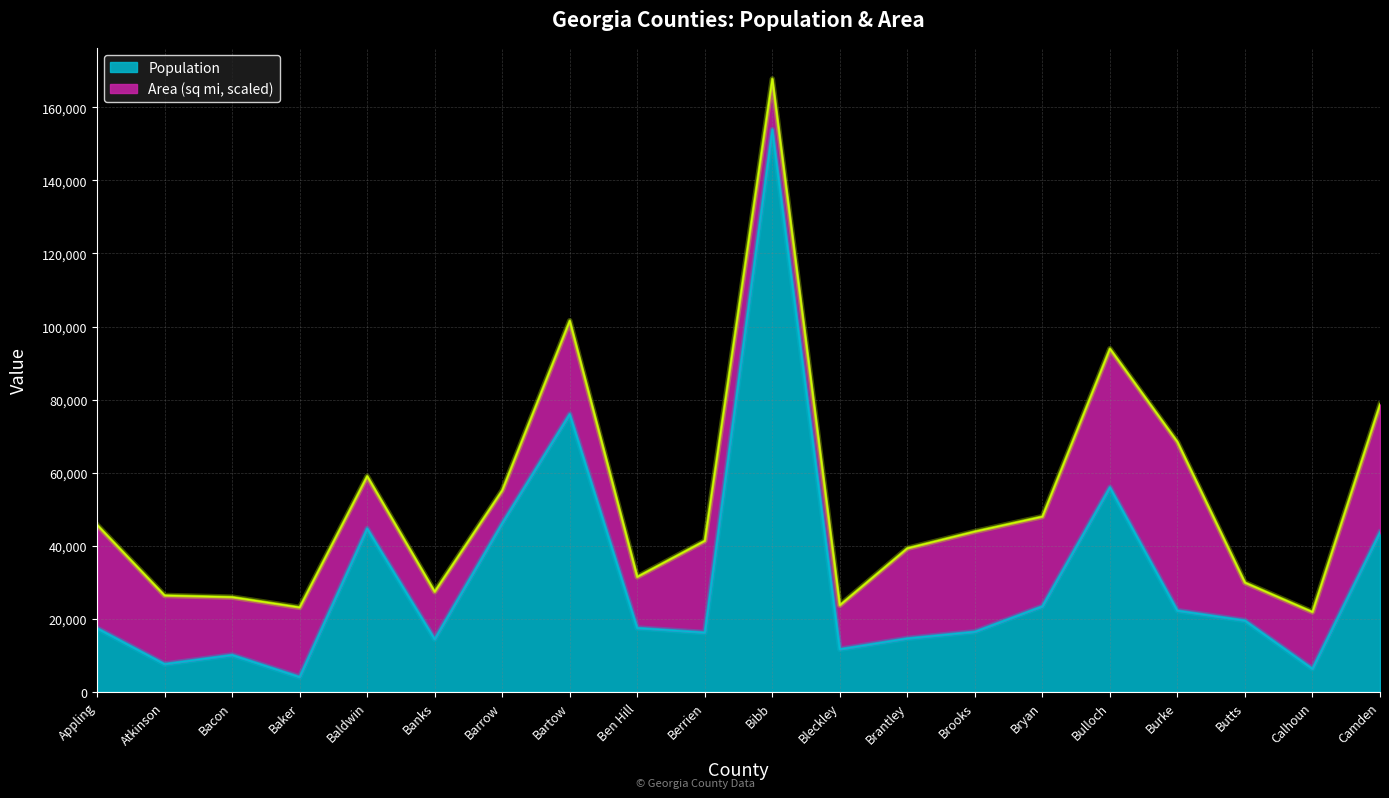

Reading left to right, what are all the values shown in this chart?

Appling=17419	Atkinson=7609	Bacon=10103	Baker=4074	Baldwin=44700	Banks=14422	Barrow=46144	Bartow=76019	Ben Hill=17484	Berrien=16235	Bibb=153887	Bleckley=11666	Brantley=14629	Brooks=16450	Bryan=23417	Bulloch=55983	Burke=22243	Butts=19522	Calhoun=6320	Camden=43664